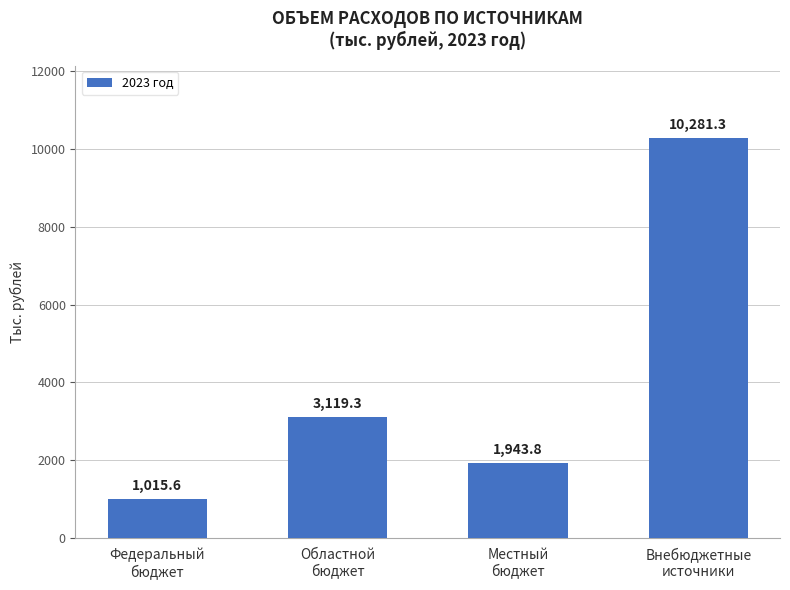

What is the value of the 2nd bar from the left?

3119.3